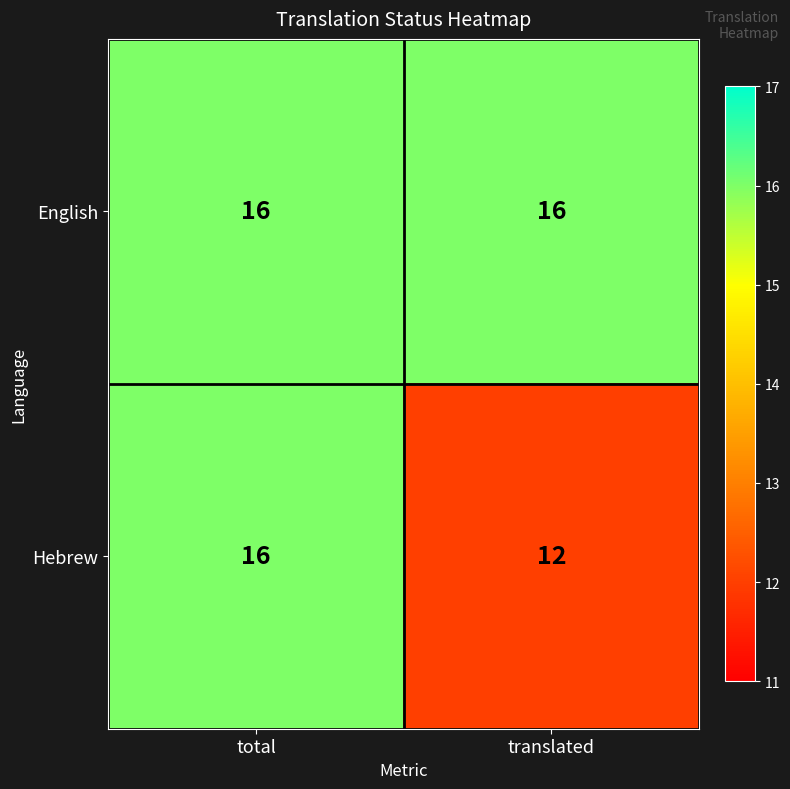

Which label corresponds to the smallest value in the chart?

translated